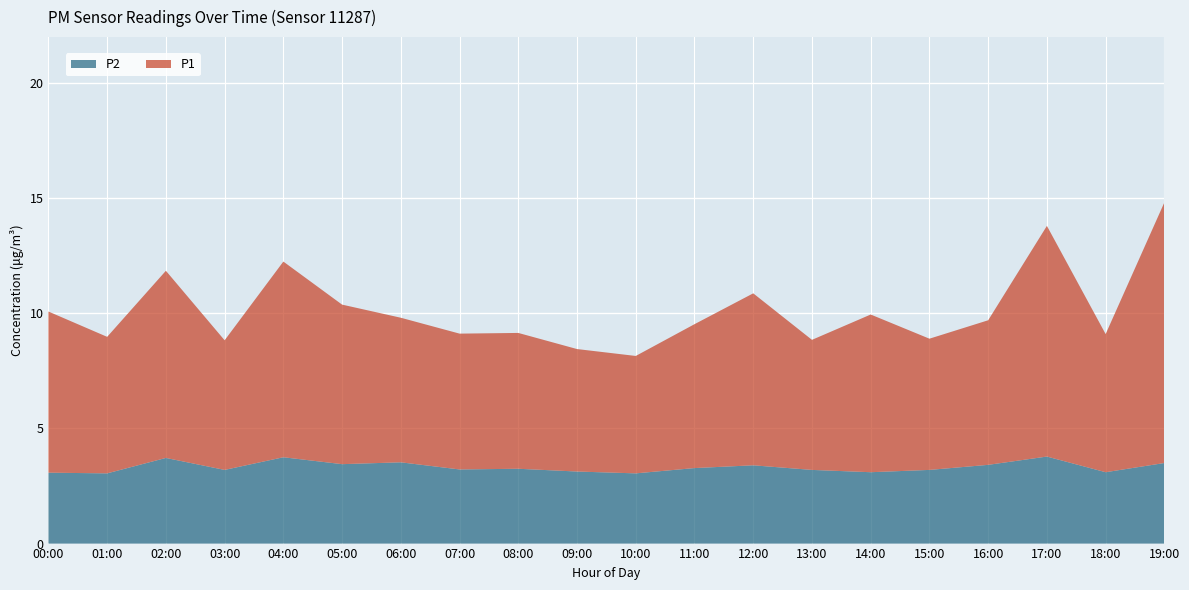

Reading left to right, extract all data points from this chart.

P2: 00:00=3.1	01:00=3.0	02:00=3.7	03:00=3.2	04:00=3.8	05:00=3.5	06:00=3.5	07:00=3.2	08:00=3.2	09:00=3.1	10:00=3.0	11:00=3.3	12:00=3.4	13:00=3.2	14:00=3.1	15:00=3.2	16:00=3.4	17:00=3.8	18:00=3.1	19:00=3.5
P1: 00:00=7.0	01:00=5.9	02:00=8.1	03:00=5.6	04:00=8.5	05:00=6.9	06:00=6.3	07:00=5.9	08:00=5.9	09:00=5.3	10:00=5.1	11:00=6.2	12:00=7.5	13:00=5.7	14:00=6.8	15:00=5.7	16:00=6.3	17:00=10.0	18:00=6.0	19:00=11.3